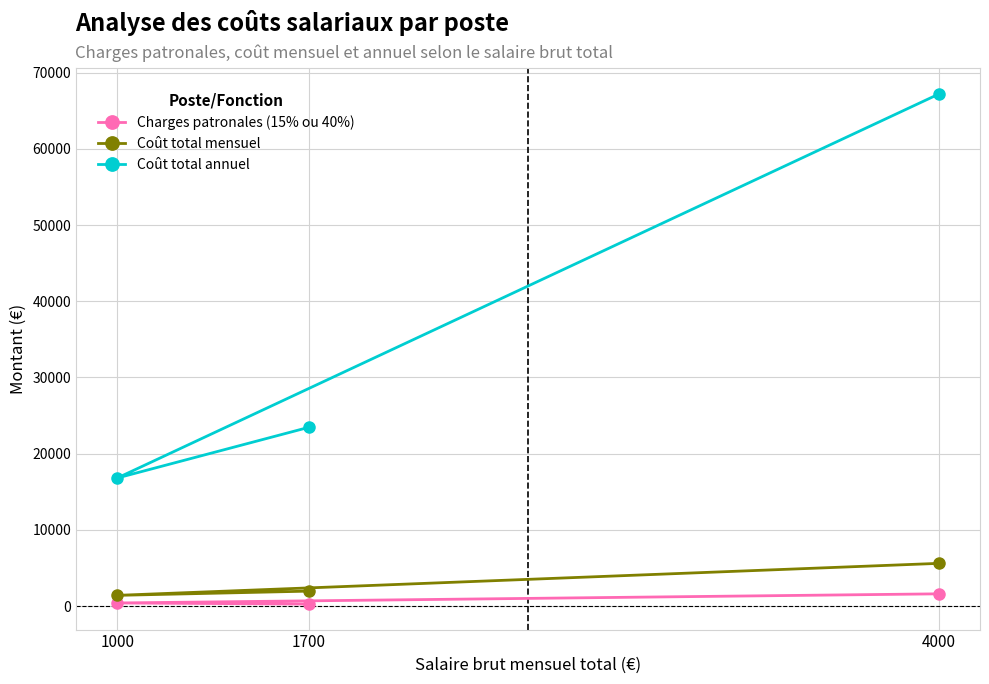

What is the value of the Charges patronales (15% ou 40%) point at the 3rd from the left?

1600